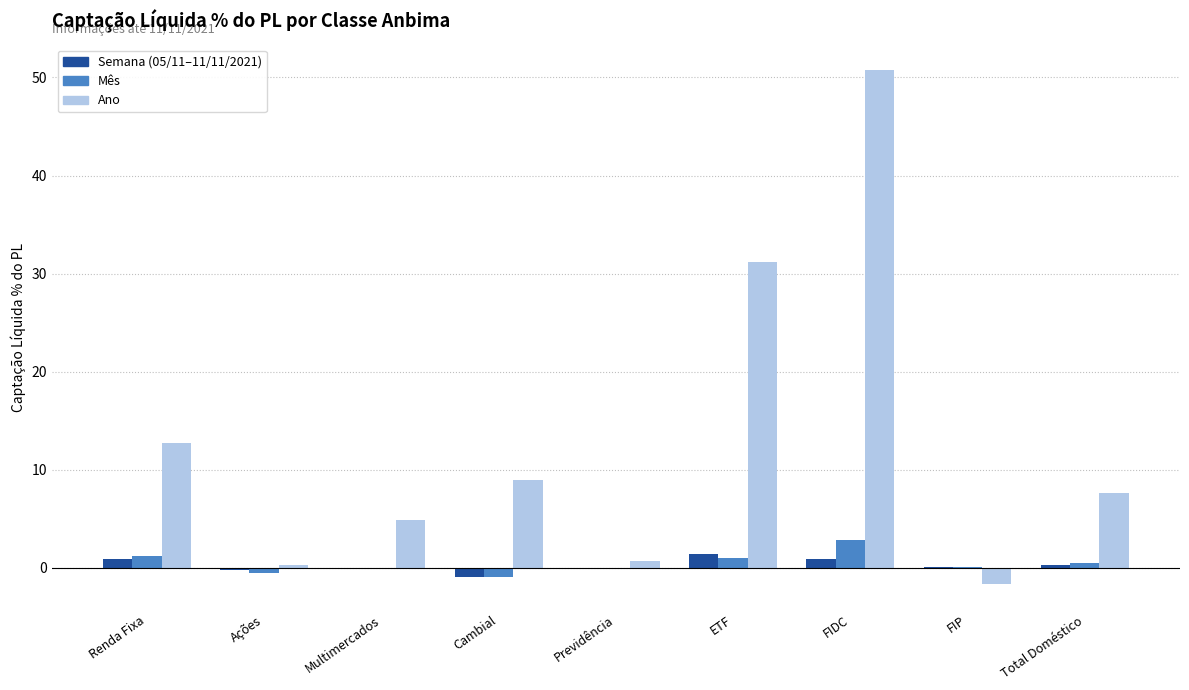

At which category is the sum across all series the highest?

FIDC